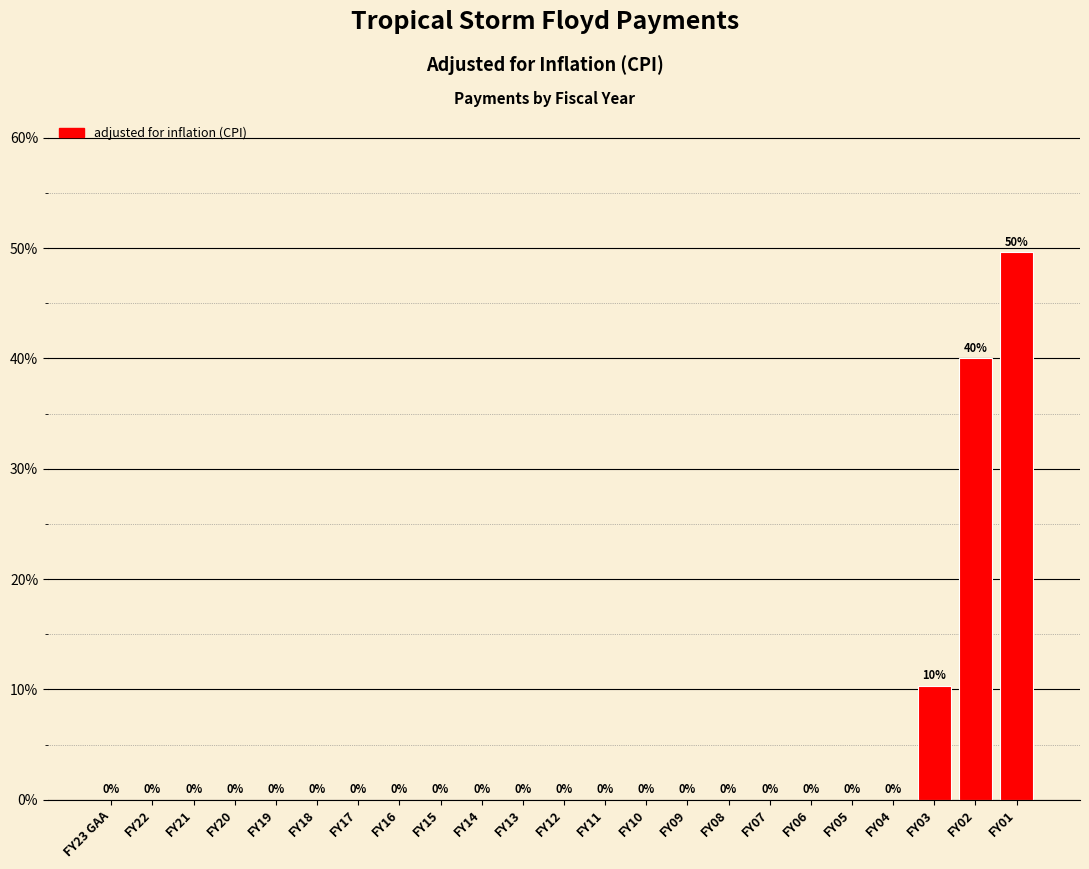

What is the greatest value displayed?

49.7